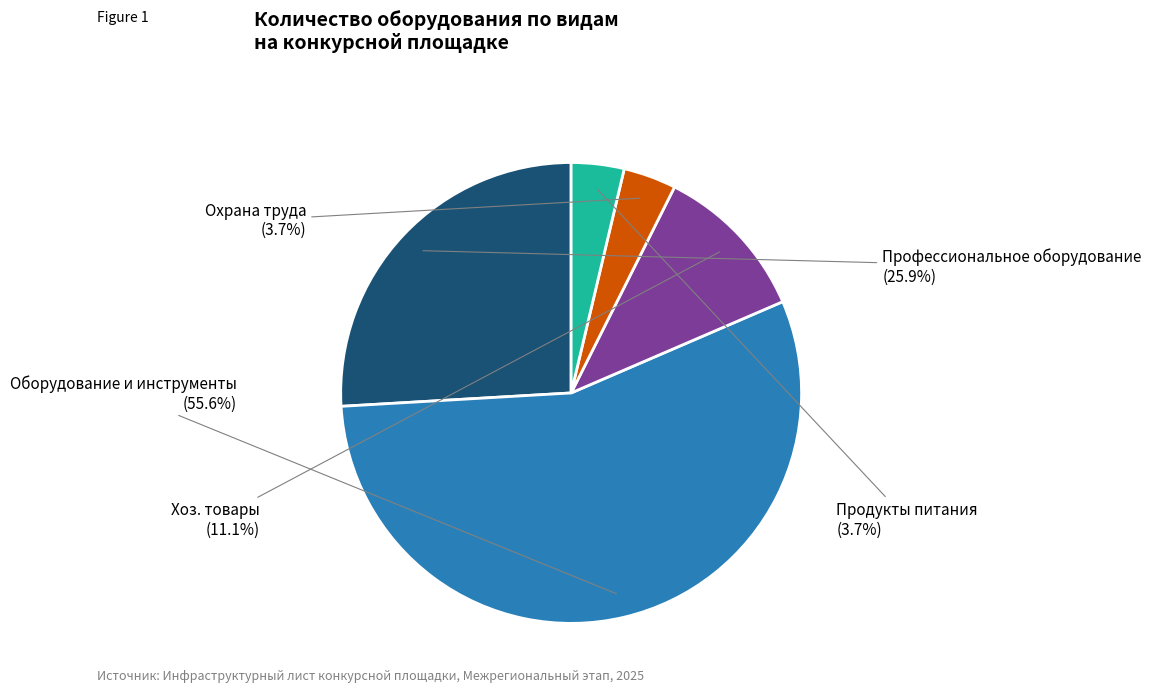

Does any single category account for the majority?

Yes